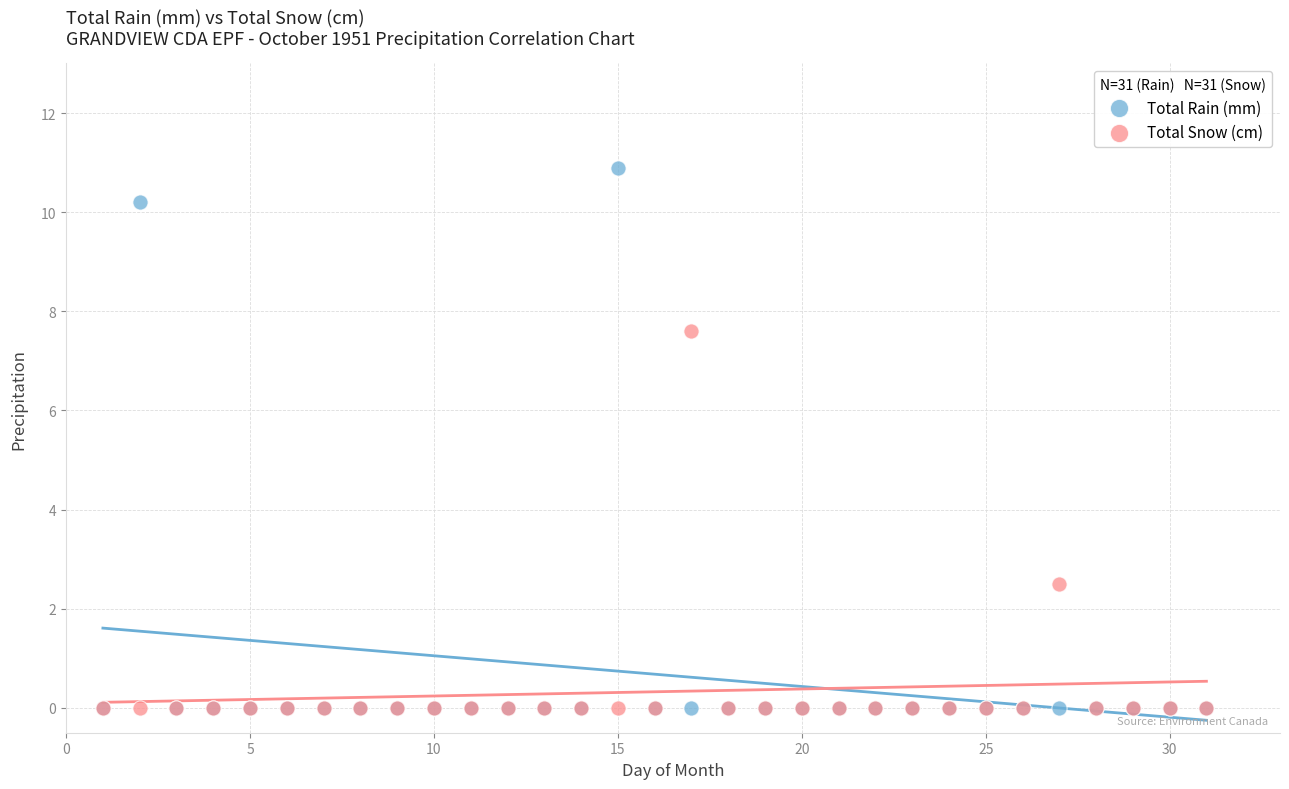

Which series has the widest spread of Y values?

Total Rain (mm)